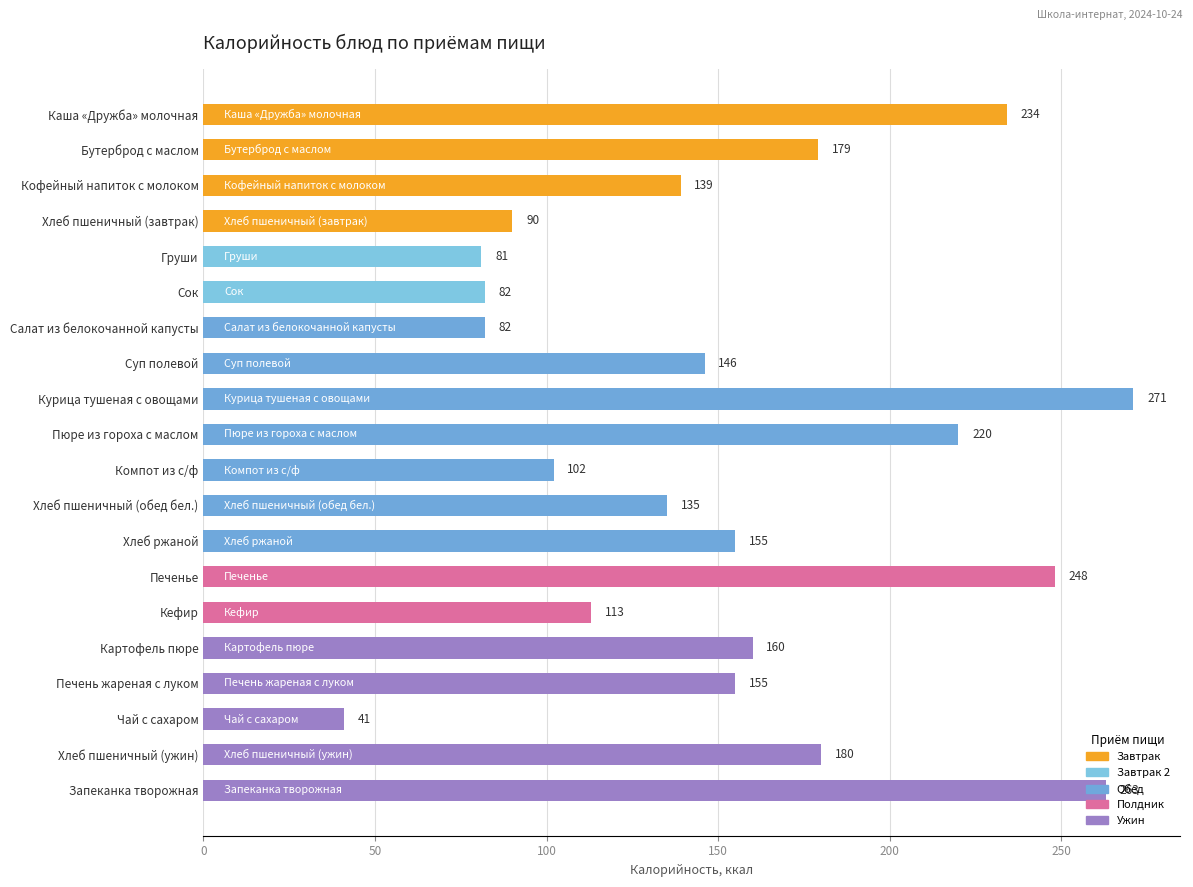

What is the average value?

154